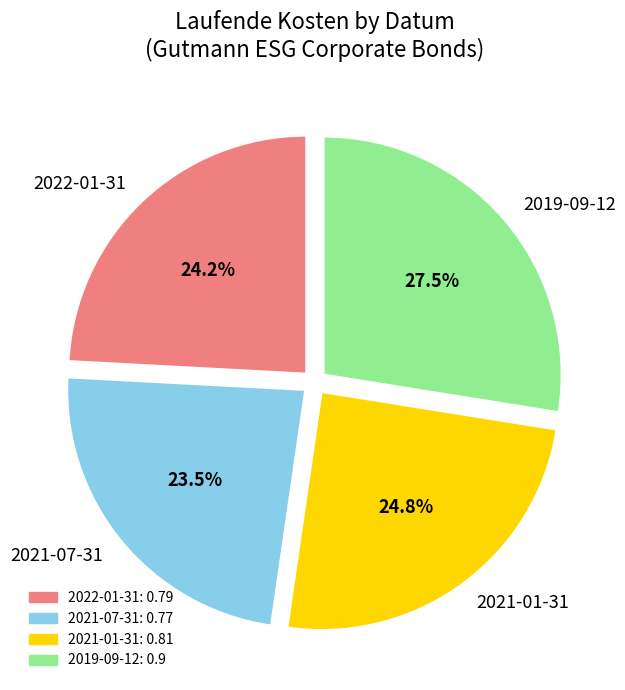

Between 2022-01-31 and 2019-09-12, which is larger?

2019-09-12